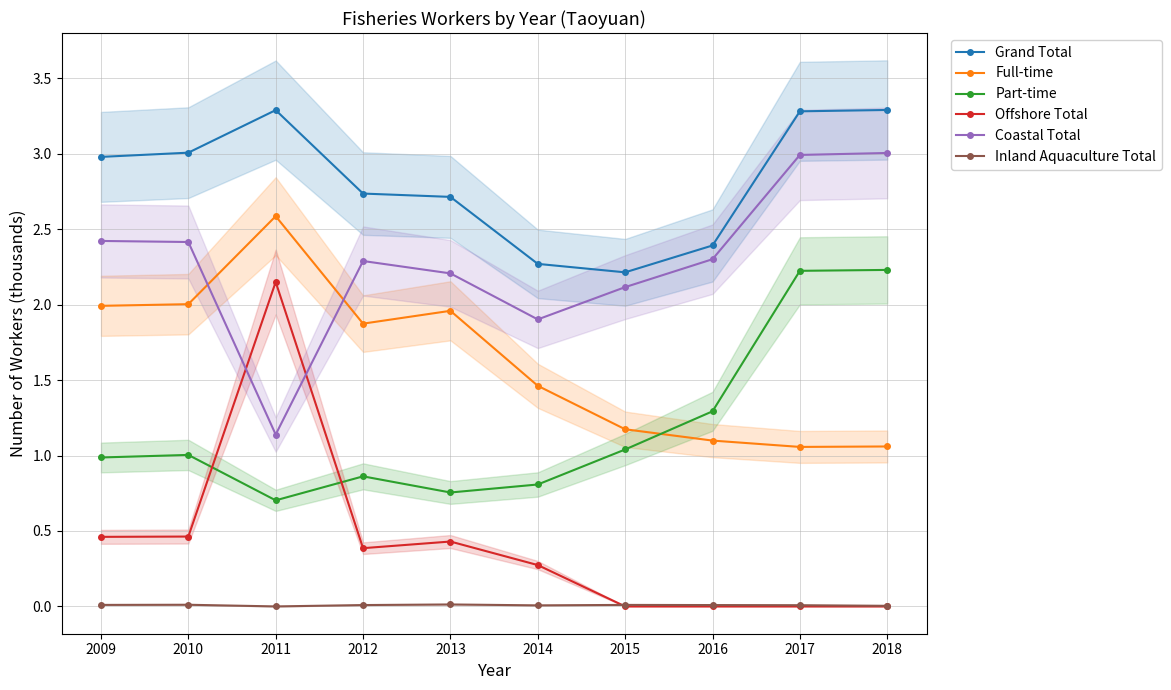

In Part-time, how many points are higher than both neighbors (excluding endpoints)?

2